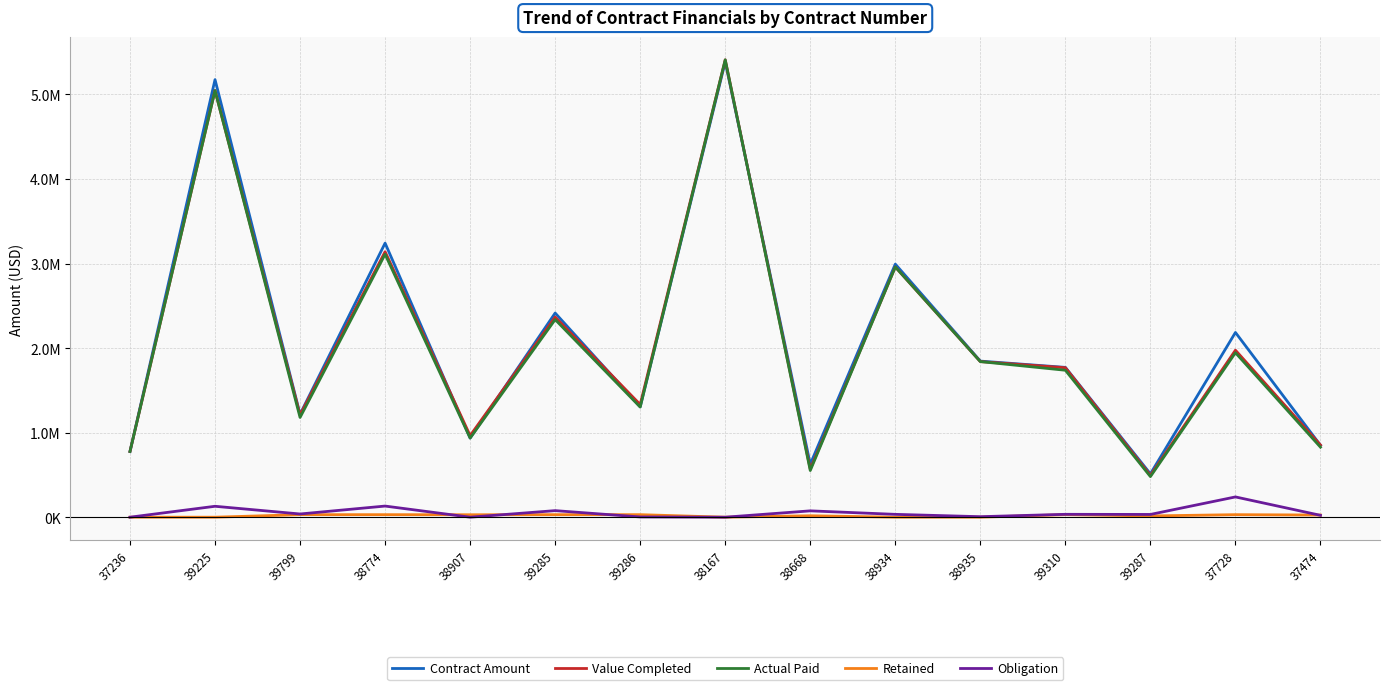

True or false: Actual Paid has a value of 210427.4 at 37474.

False